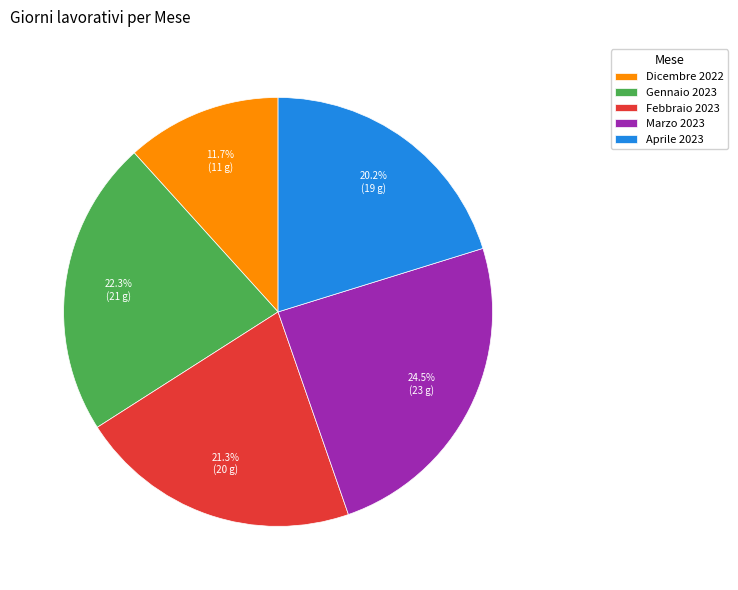

The Febbraio 2023 slice represents 21% of the pie. True or false?

True